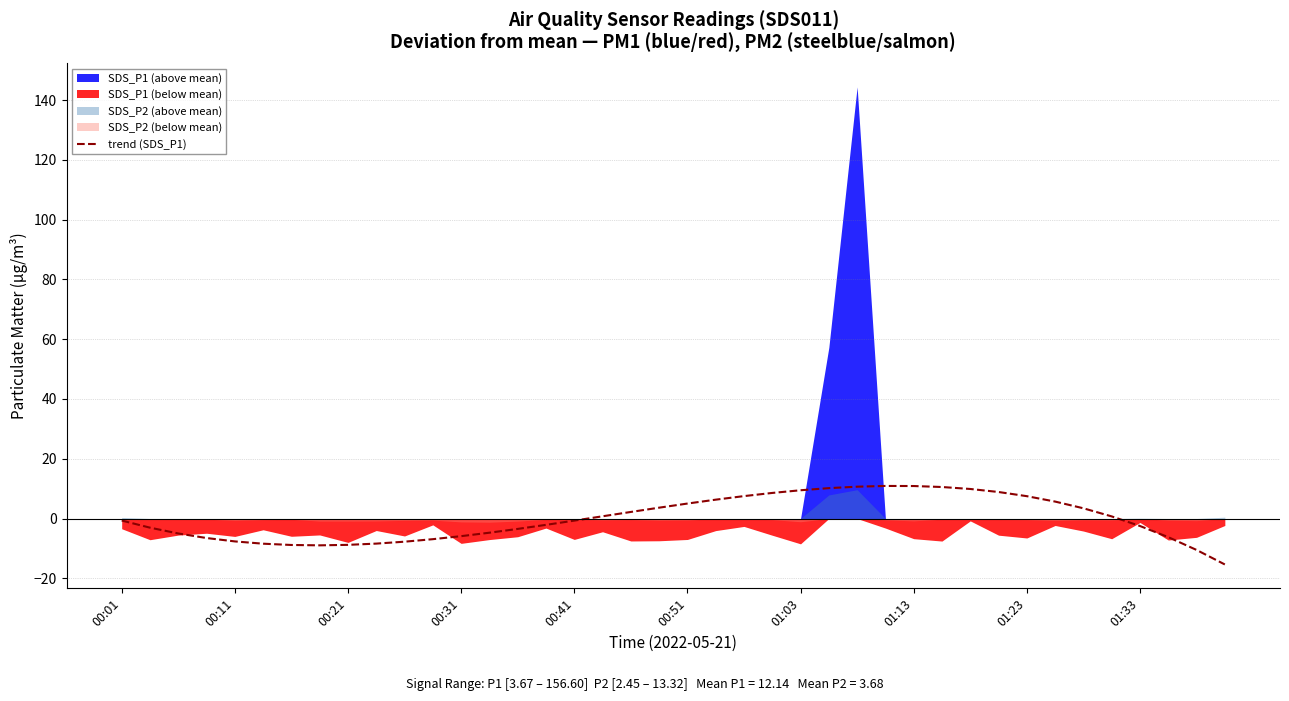

Which category has the highest value across all series?

27